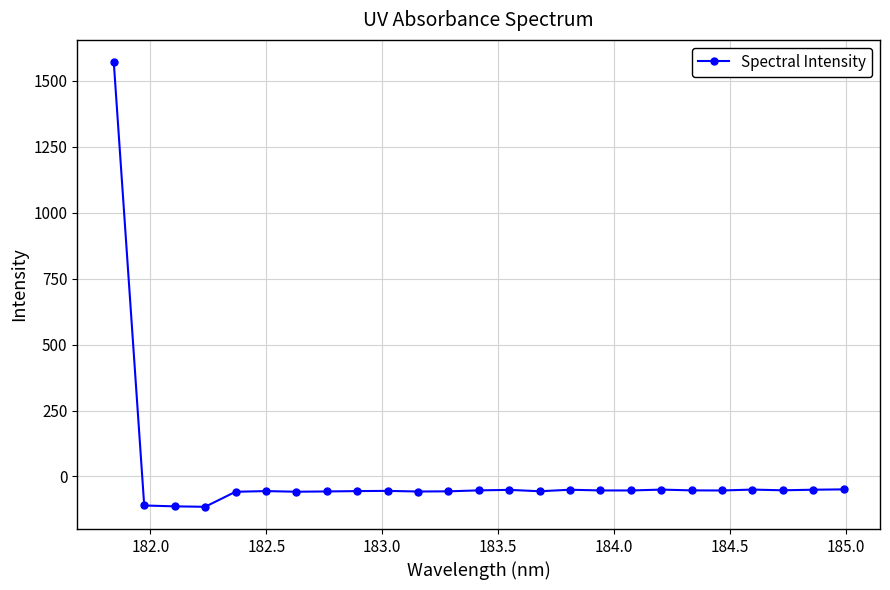

True or false: the data has more than 2 interior local peaks.

True